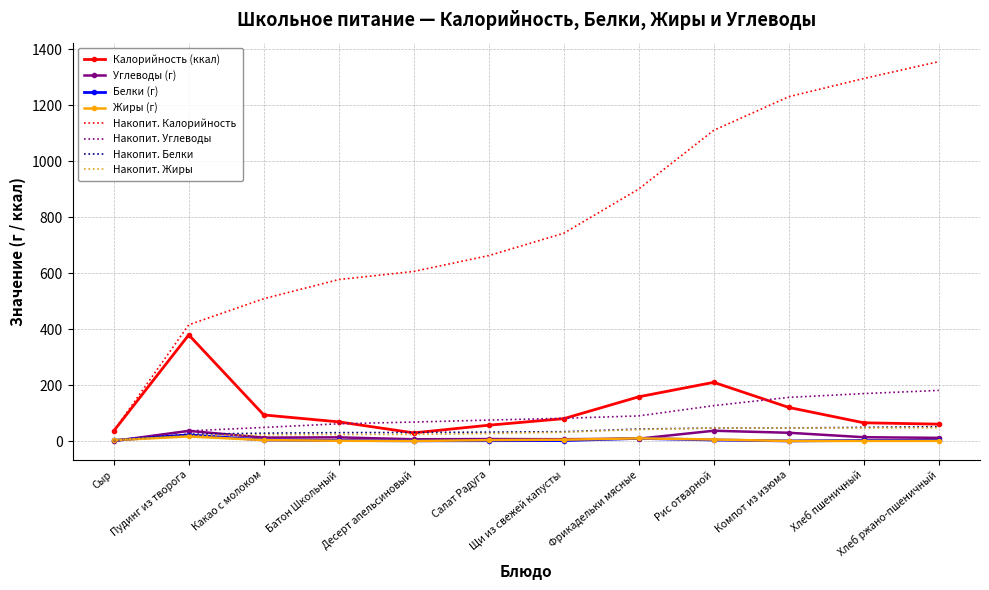

Which category has the highest value across all series?

Хлеб ржано-пшеничный